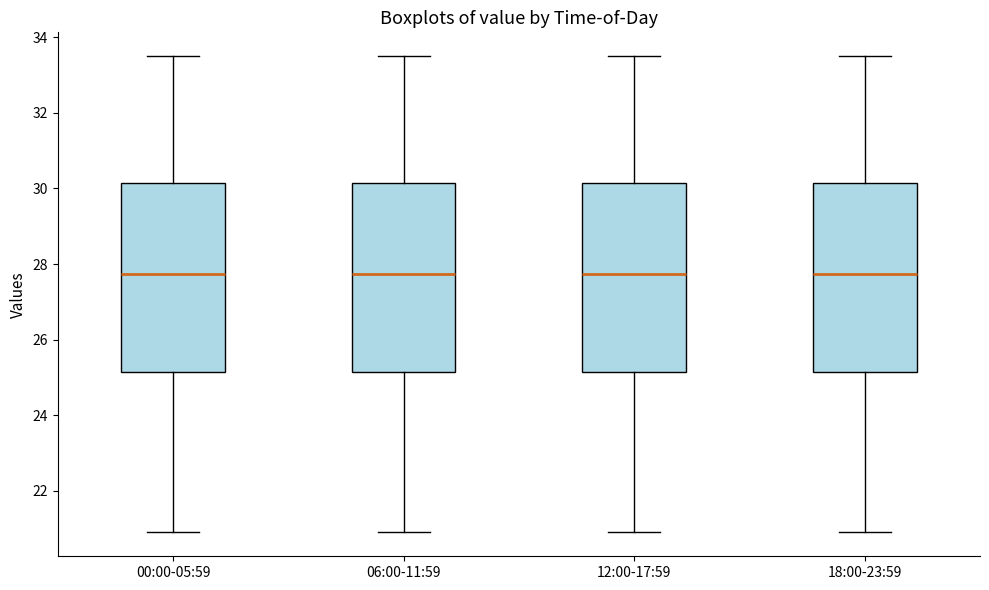

Reading left to right, transcribe this box plot: for each box, give where its median line is, the range the box spans, and where its two whiskers end, as read against the y-axis. The values are not printed on the chart, so give them approximately, as read against the axis.

00:00-05:59: median 27.8, box 25.2 to 30.2, whiskers 21.0 to 33.6
06:00-11:59: median 27.8, box 25.2 to 30.2, whiskers 21.0 to 33.6
12:00-17:59: median 27.8, box 25.2 to 30.2, whiskers 21.0 to 33.6
18:00-23:59: median 27.8, box 25.2 to 30.2, whiskers 21.0 to 33.6